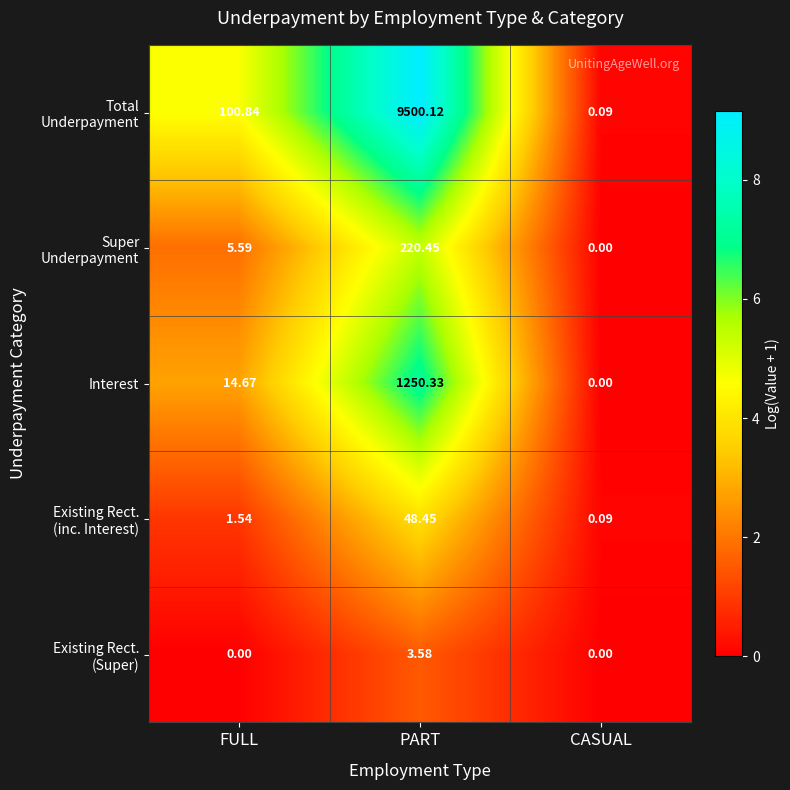

What is the total value across all series at FULL?

122.6